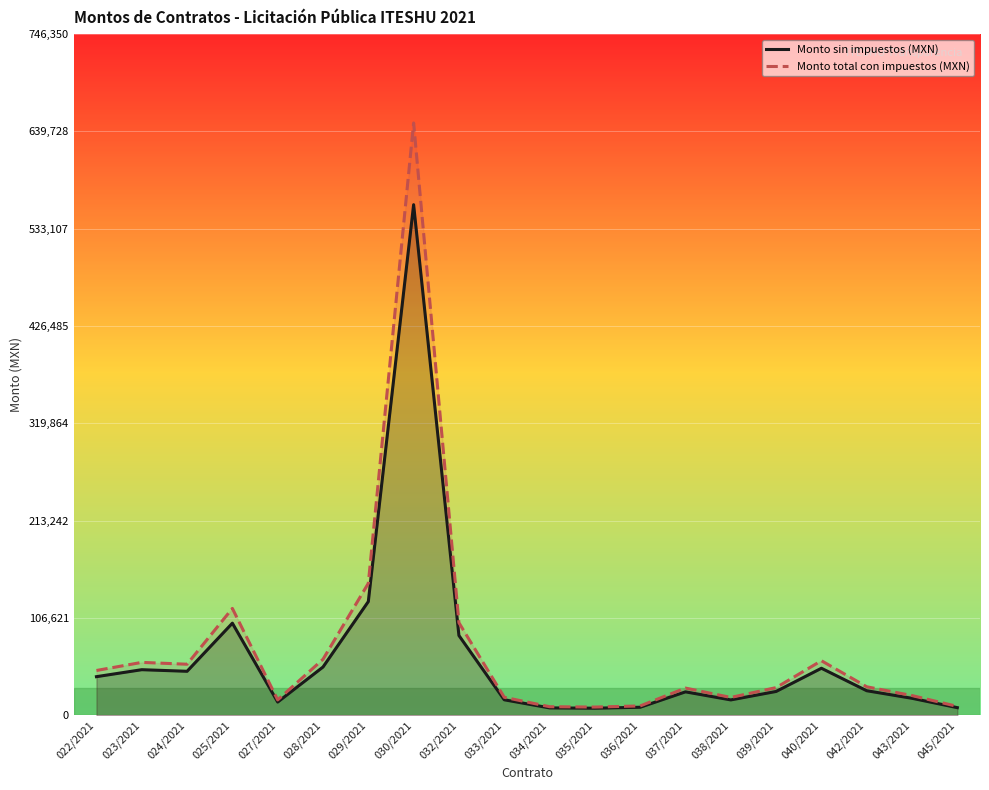

What is the approximate value of Monto sin impuestos (MXN) at 028/2021?

52996.0